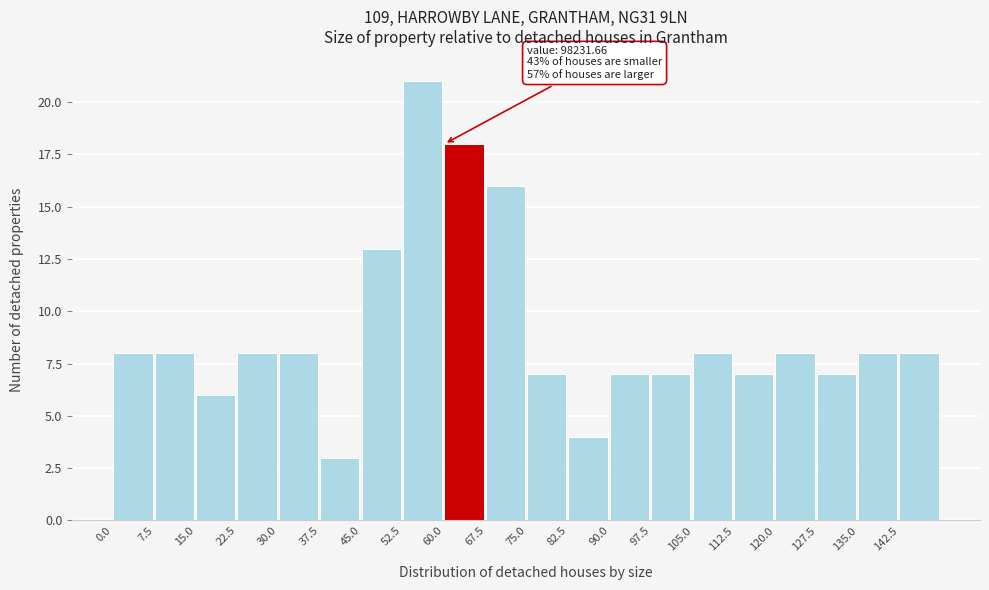

Reading left to right, transcribe all the data shown in this chart.

0.0=8	7.5=8	15.0=6	22.5=8	30.0=8	37.5=3	45.0=13	52.5=21	60.0=18	67.5=16	75.0=7	82.5=4	90.0=7	97.5=7	105.0=8	112.5=7	120.0=8	127.5=7	135.0=8	142.5=8